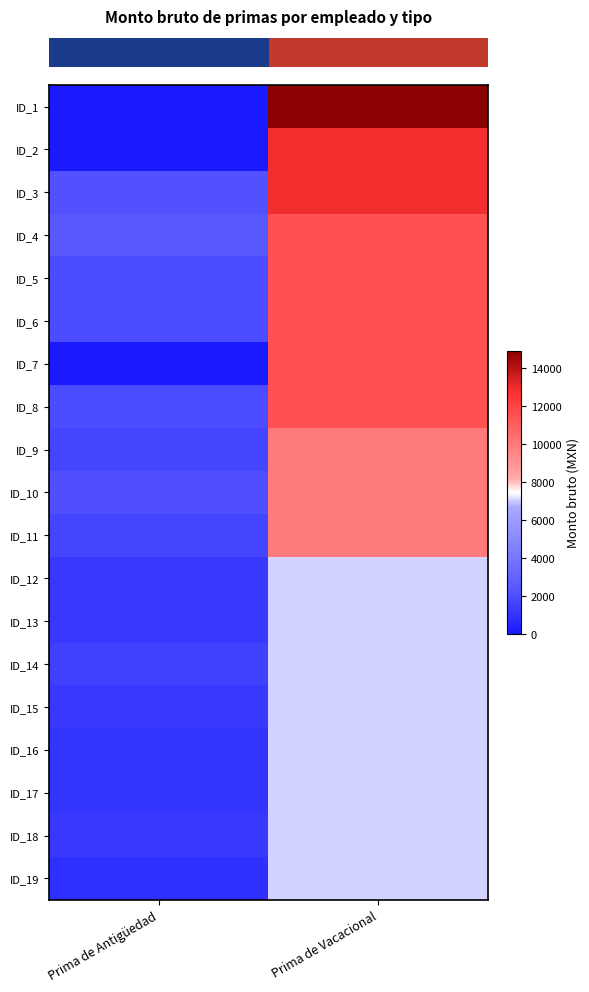

What is the difference between the highest and lowest values at Prima de Antigüedad?

2418.7